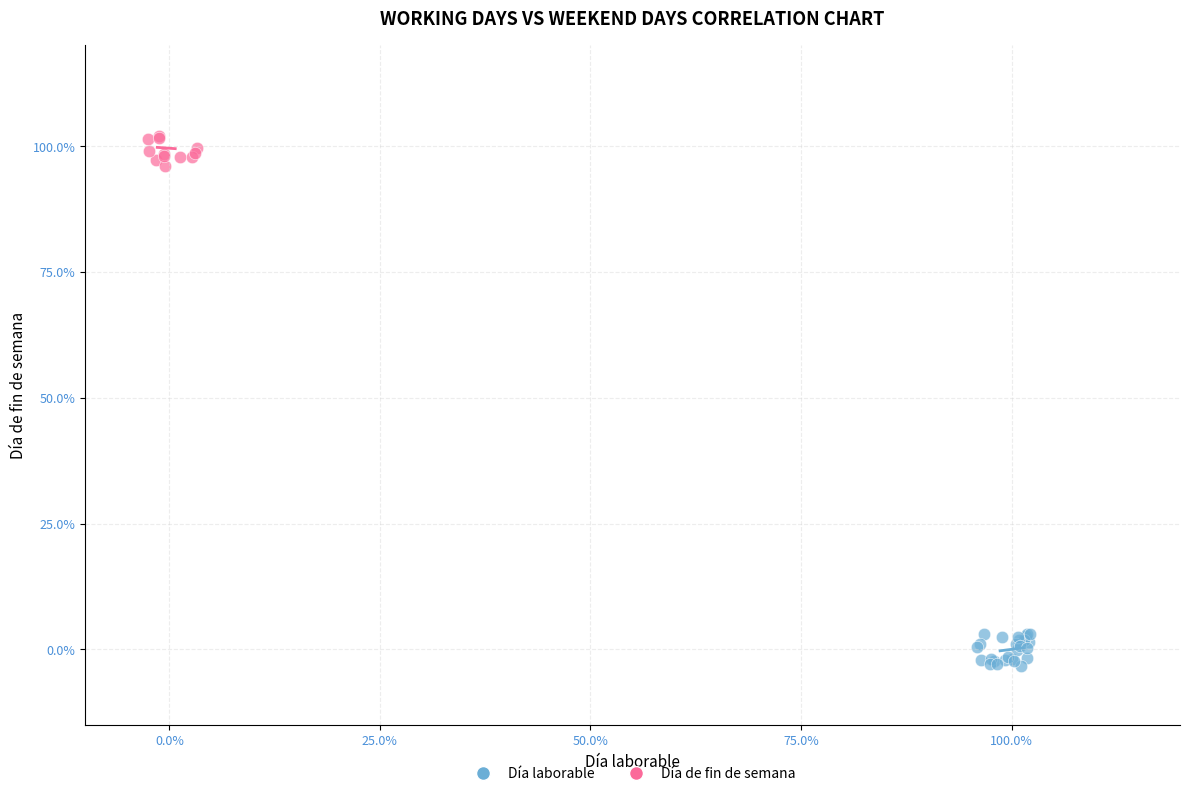

Which series contains the lowest Y value?

Día laborable